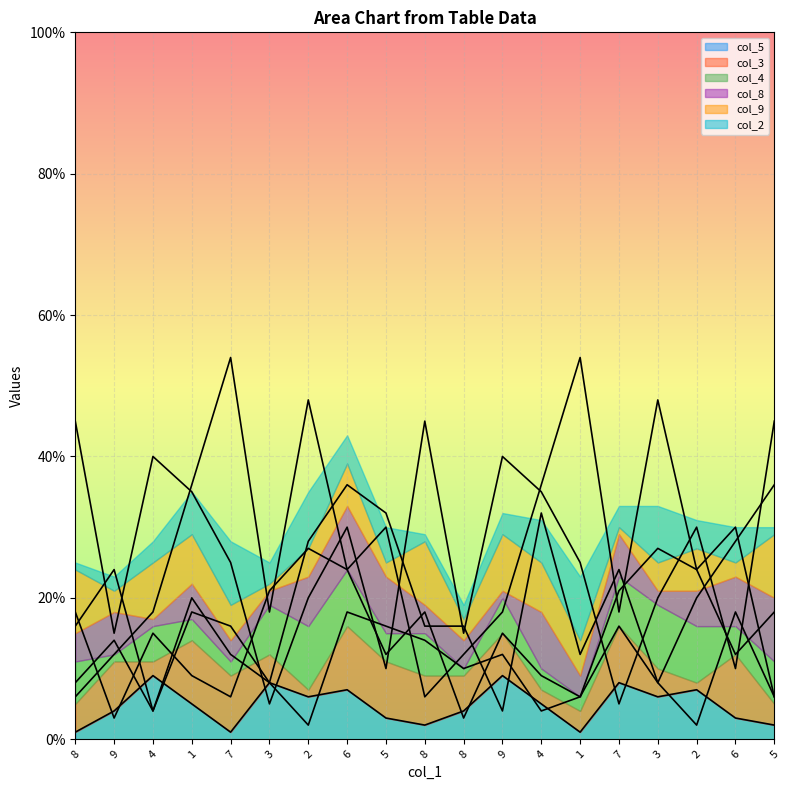

What is the label of the 16th point from the left?

3